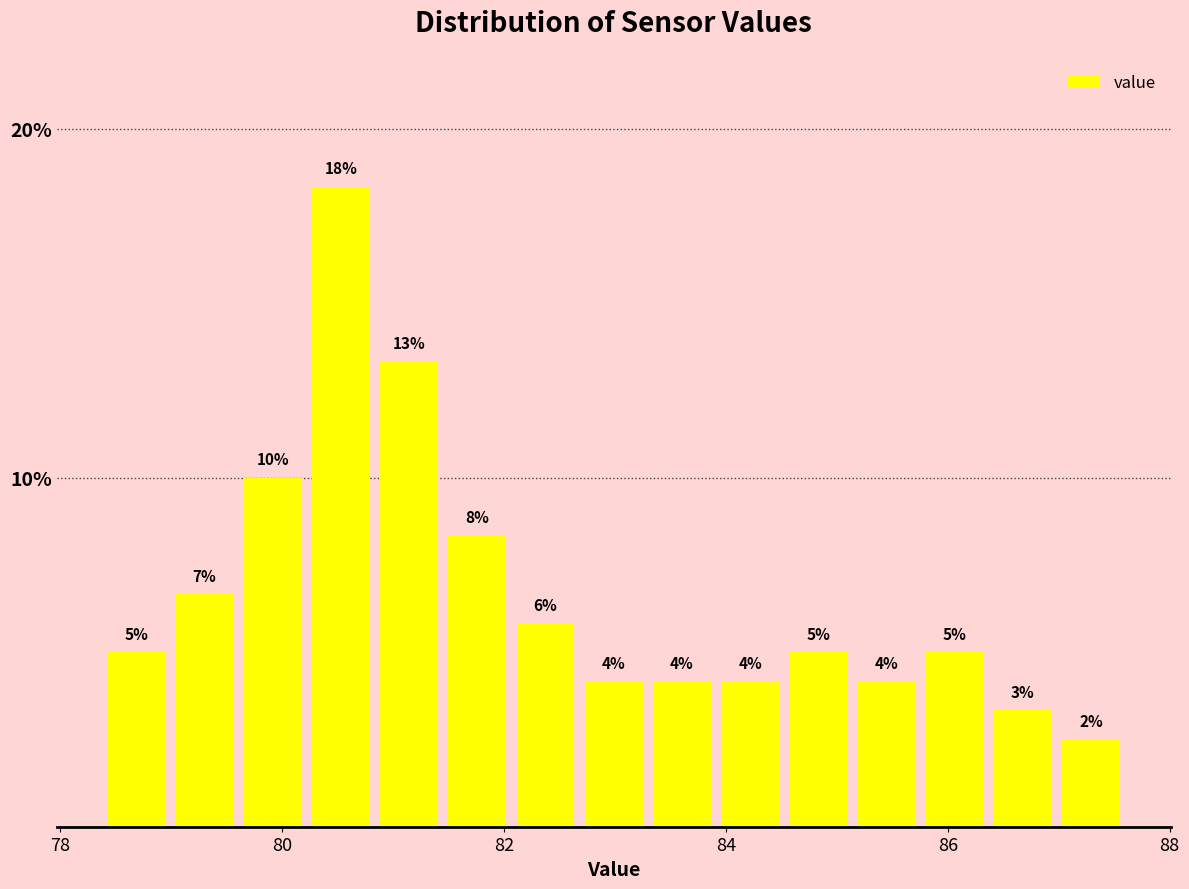

Read against the x-axis, roughly where is the centre of the tallest bar?

80.6